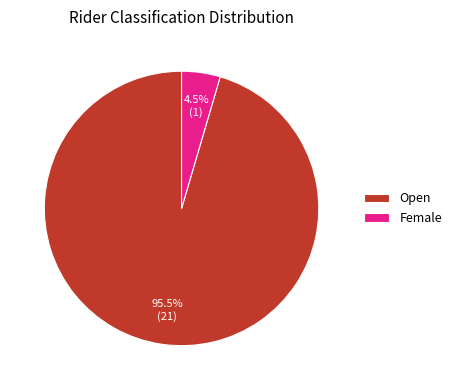

Which slice is the smallest?

Female